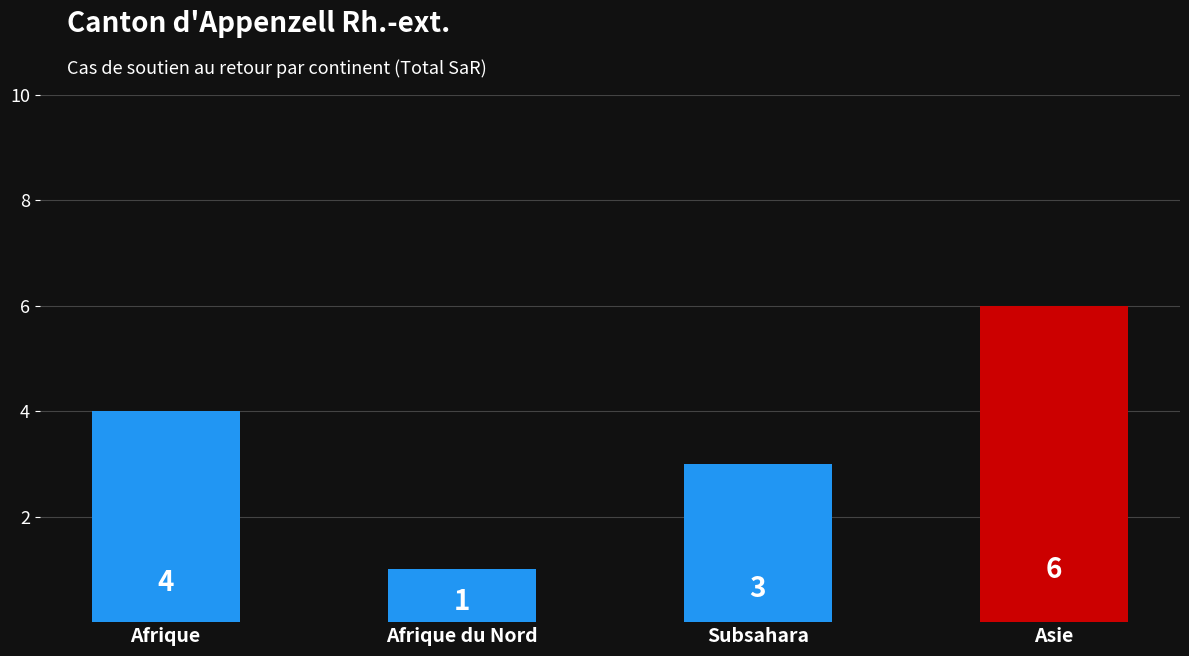

What is the maximum value shown in the chart?

6